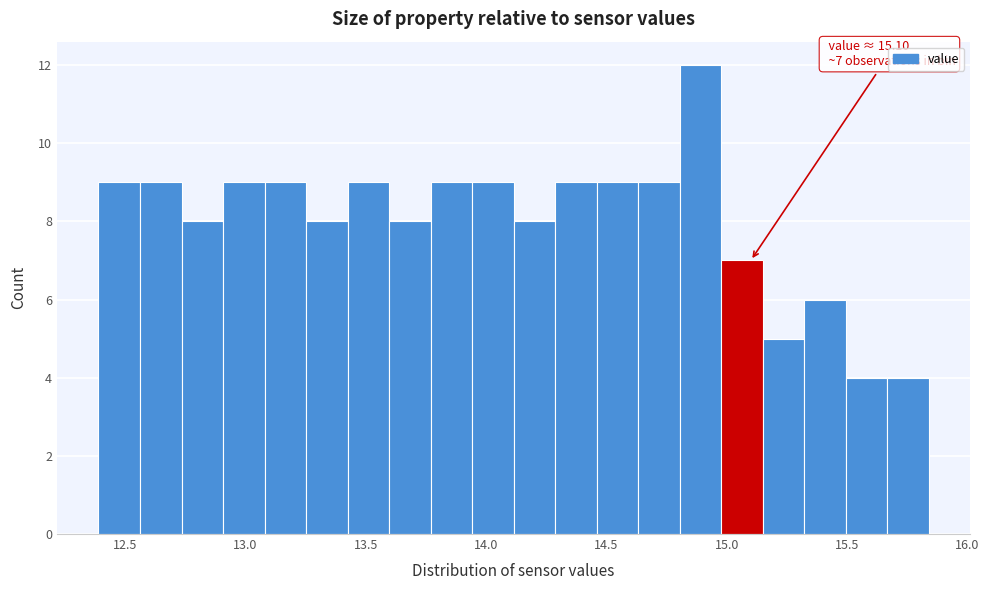

Read against the x-axis, roughly where is the centre of the tallest bar?

14.90